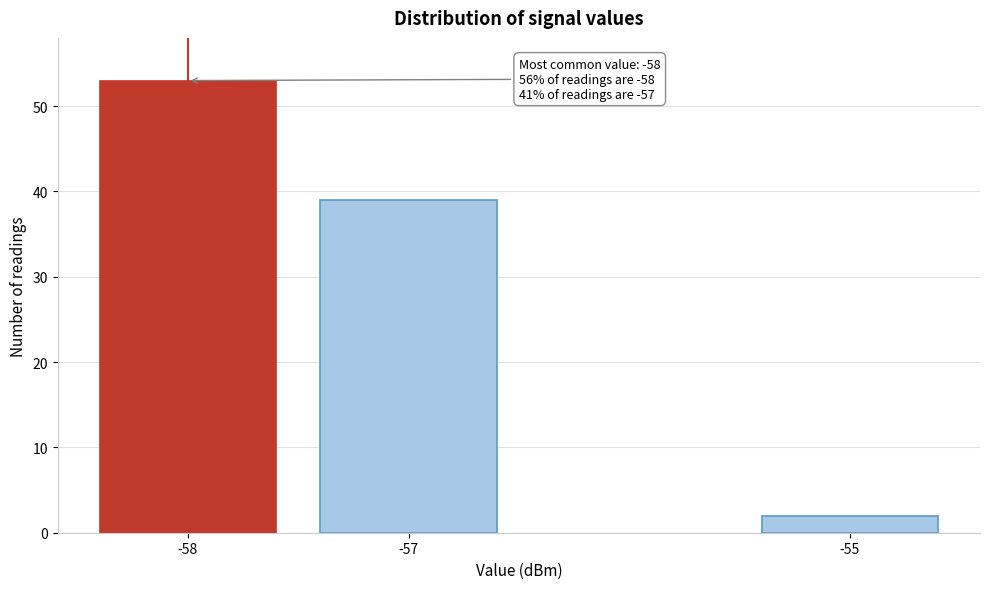

Reading left to right, transcribe all the data shown in this chart.

53	39	2